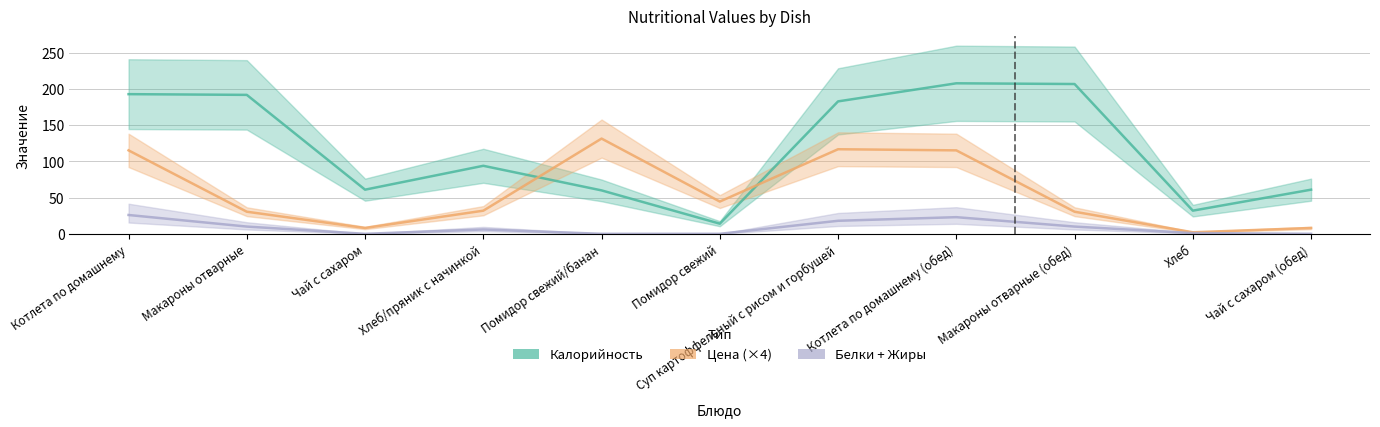

At which category does Белки + Жиры reach its first local peak?

Хлеб/пряник с начинкой